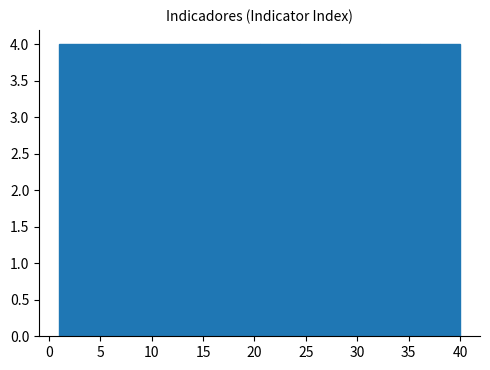

What is the height of the bar covering 20.5 to 24.4 on the x-axis? Neither the bar edges nor the heights are printed on the chart, so give them approximately, as read against the axes.

4